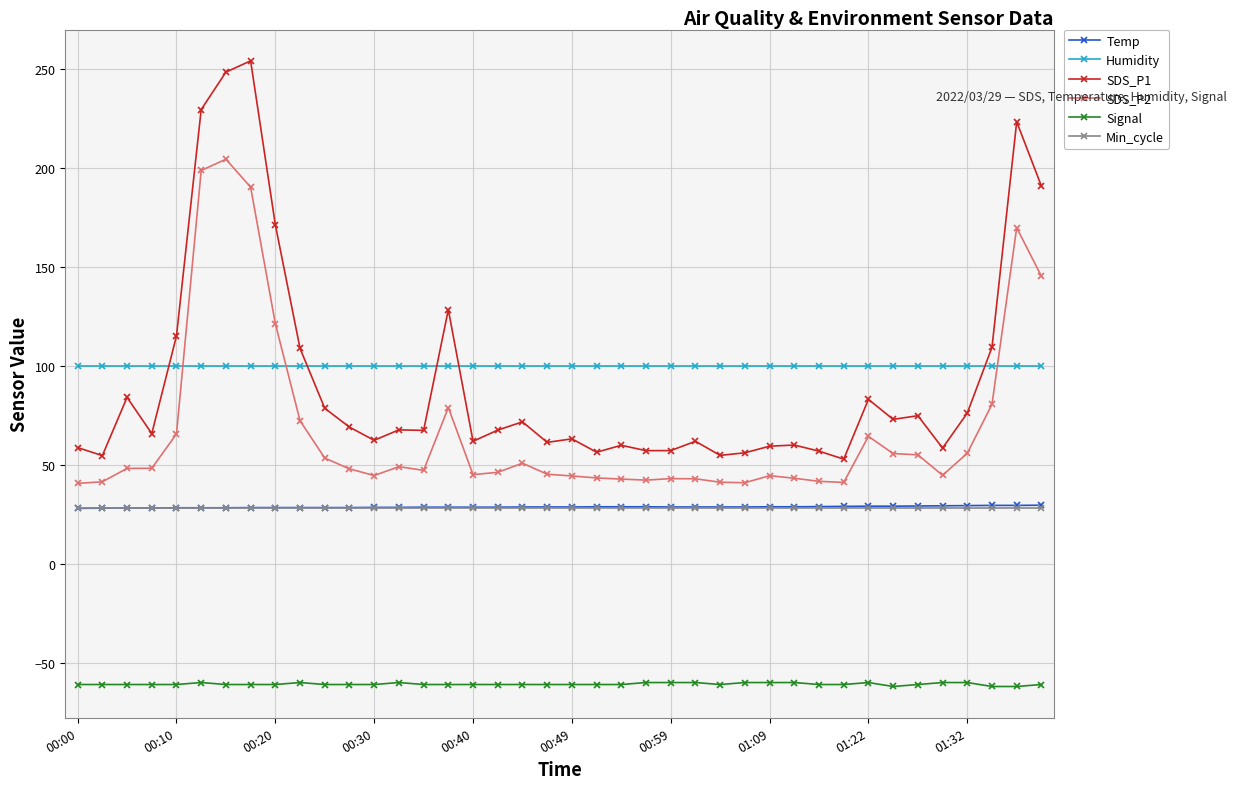

What is the value of the Min_cycle point at the 29th from the left?

28.0